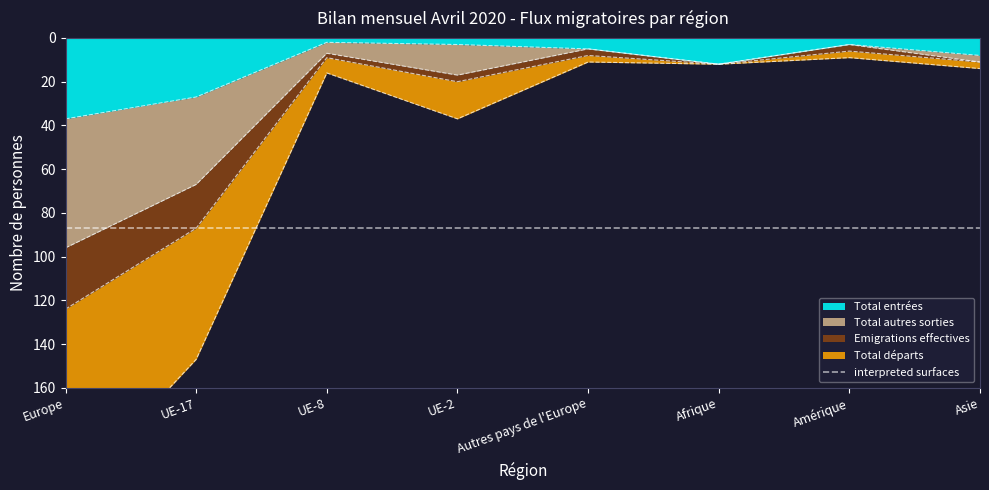

Where is Total entrées nearest to the value 19?

Afrique